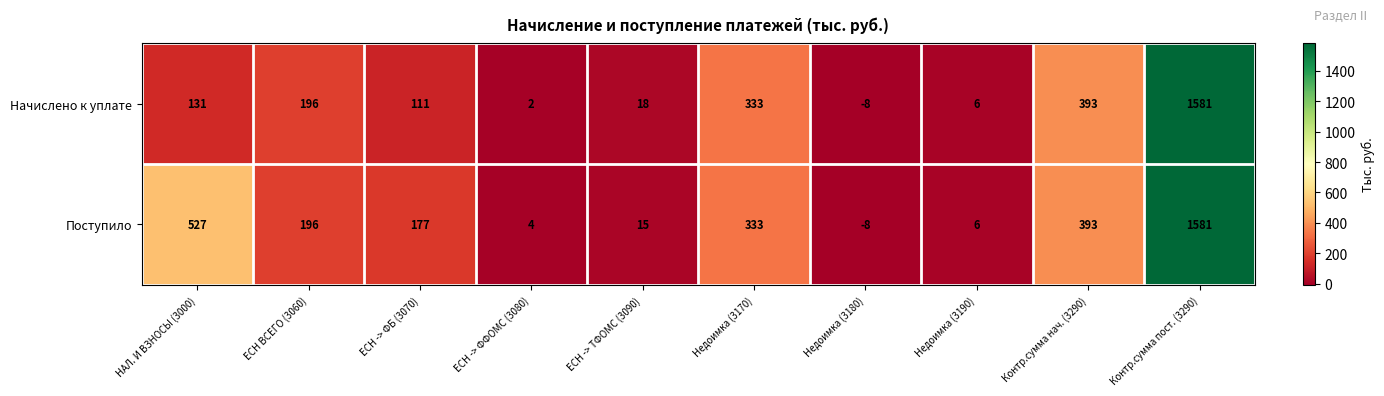

How many values in the Начислено к уплате series are below 131?

5